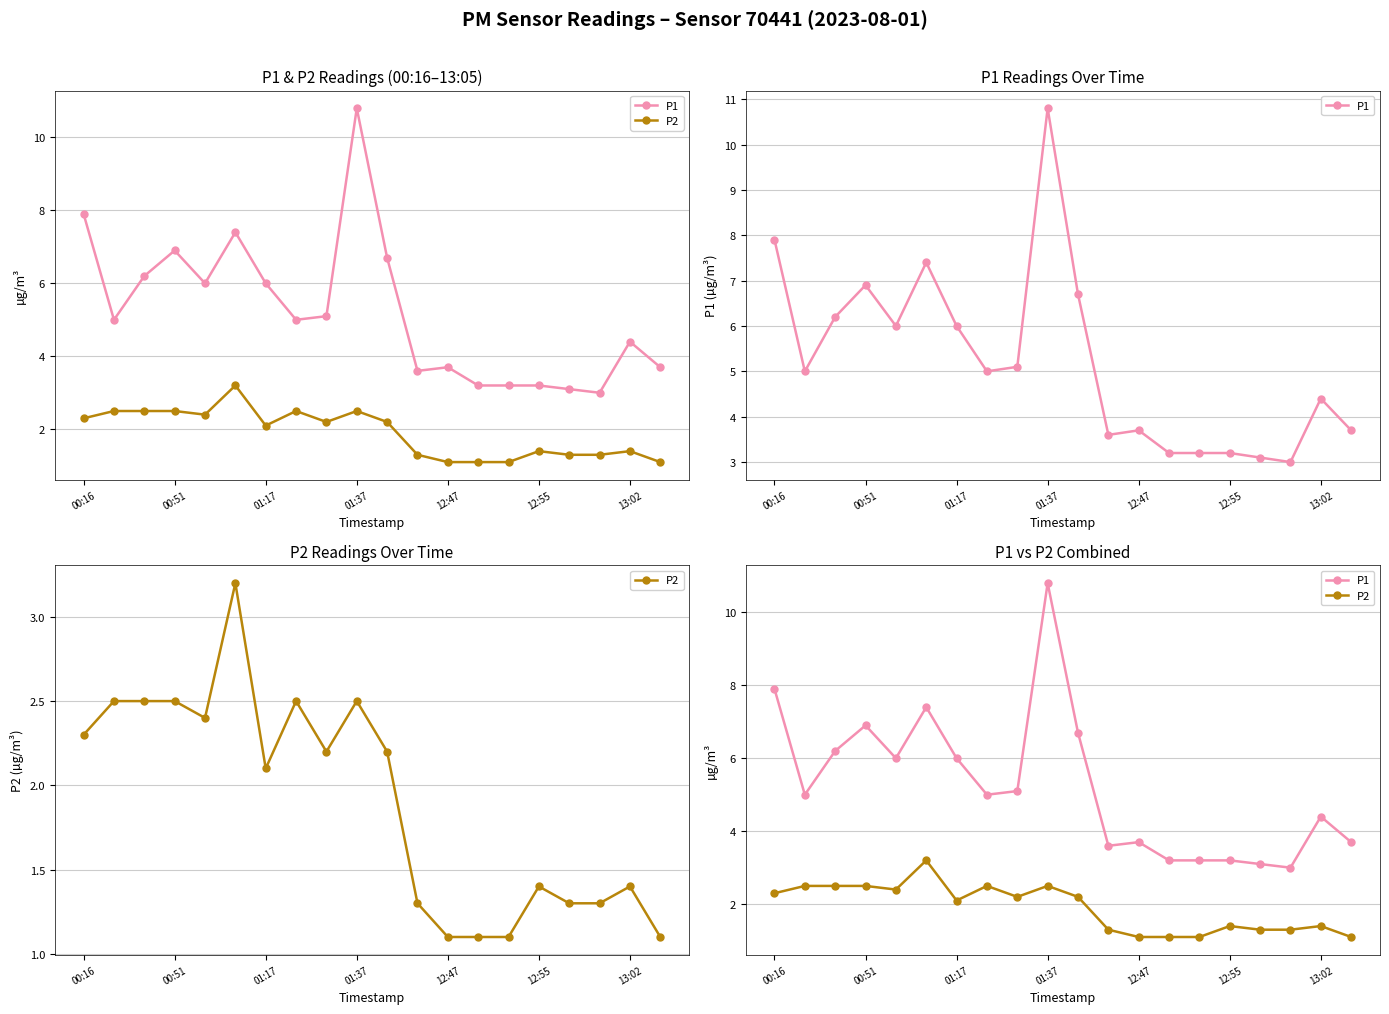

Which series changed the most between 11 and 15?

P1